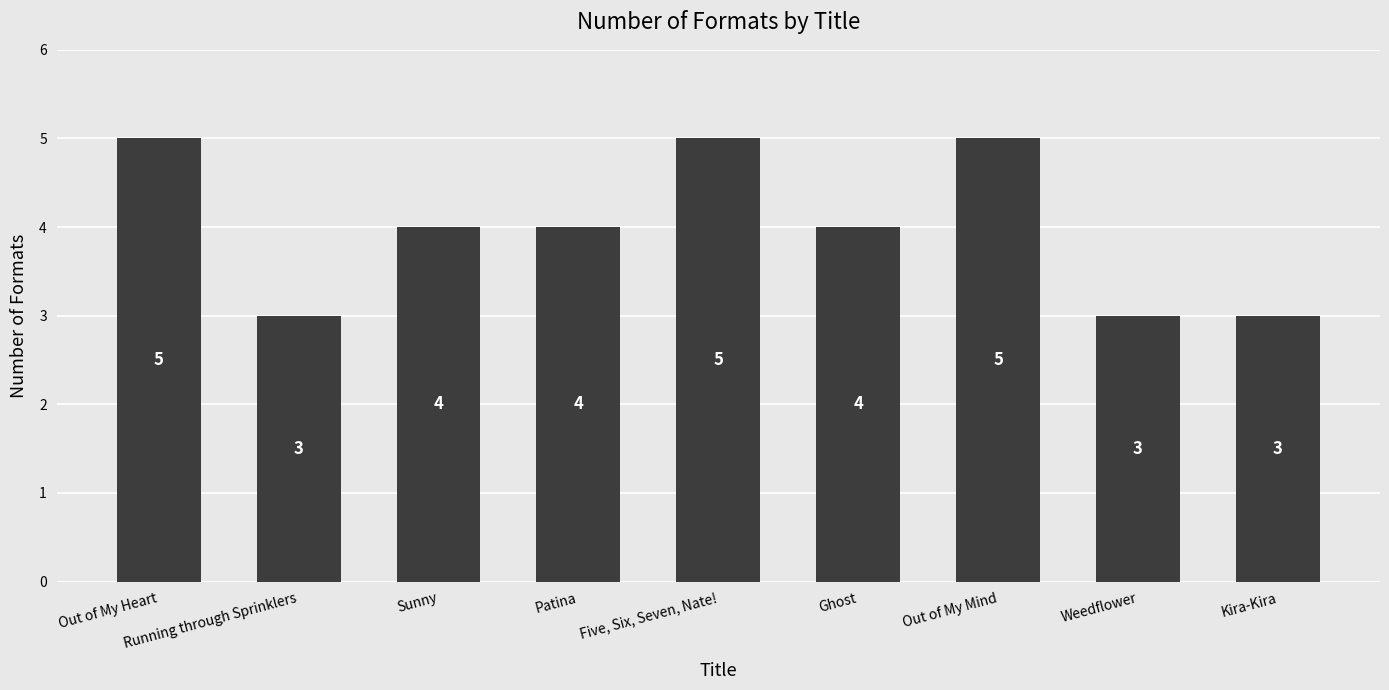

Reading left to right, list all the values displayed in this chart.

5	3	4	4	5	4	5	3	3